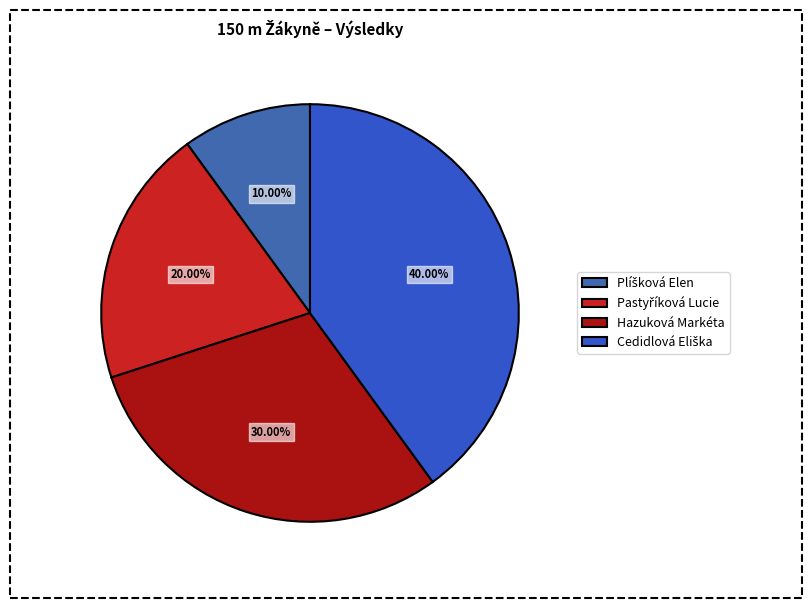

How many slices are in this pie chart?

4